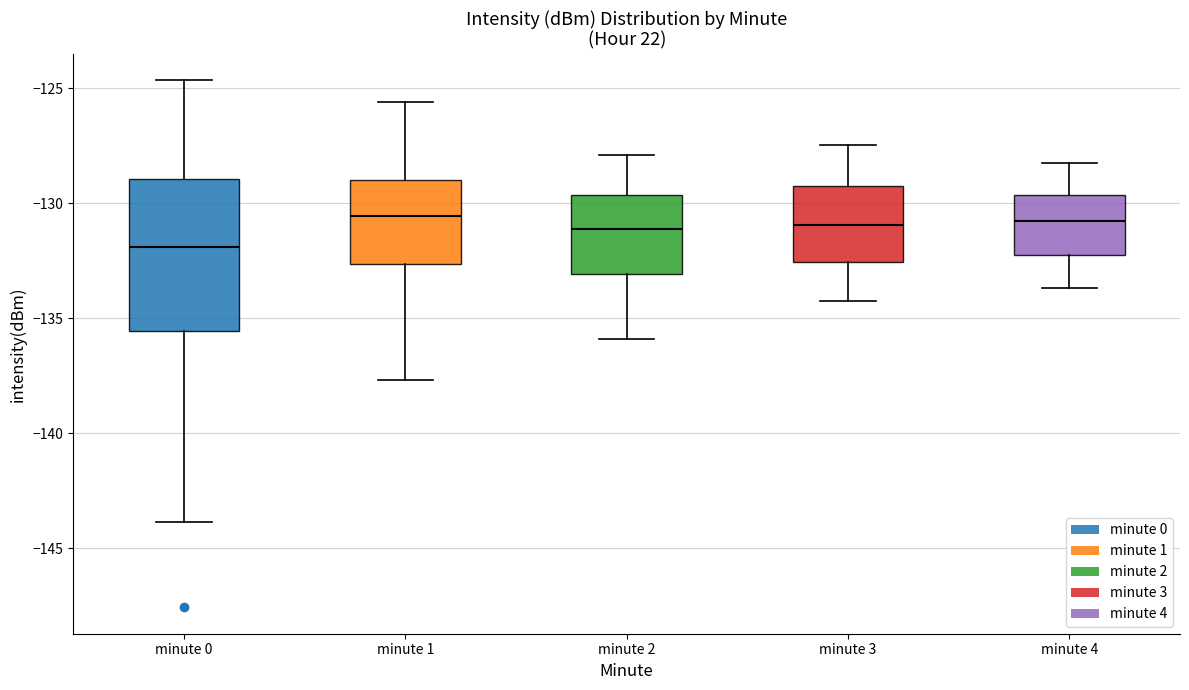

Where does the median line of the box for minute 4 sit on the y-axis? The values are not printed on the chart, so give them approximately, as read against the axis.

-131.0